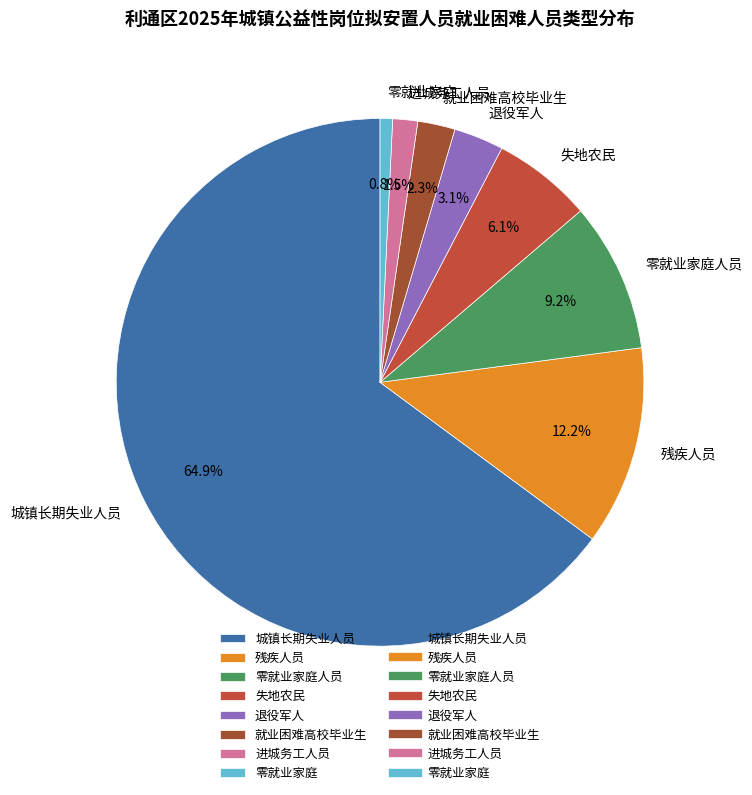

How many slices are in this pie chart?

8